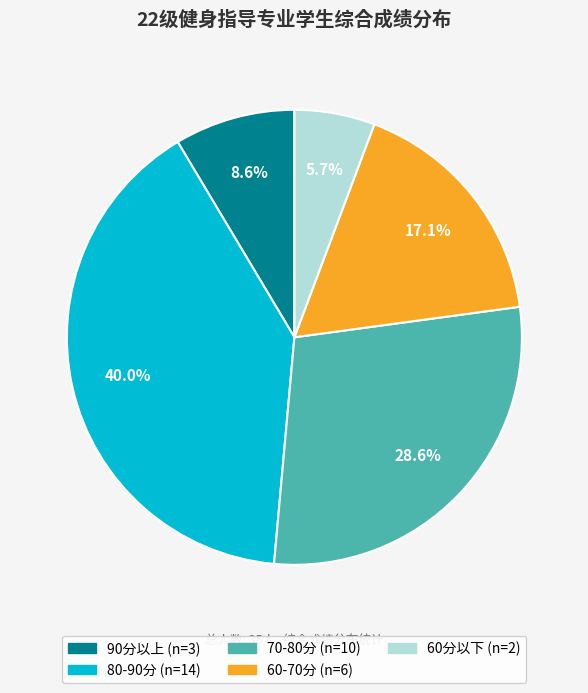

Does any single category account for the majority?

No